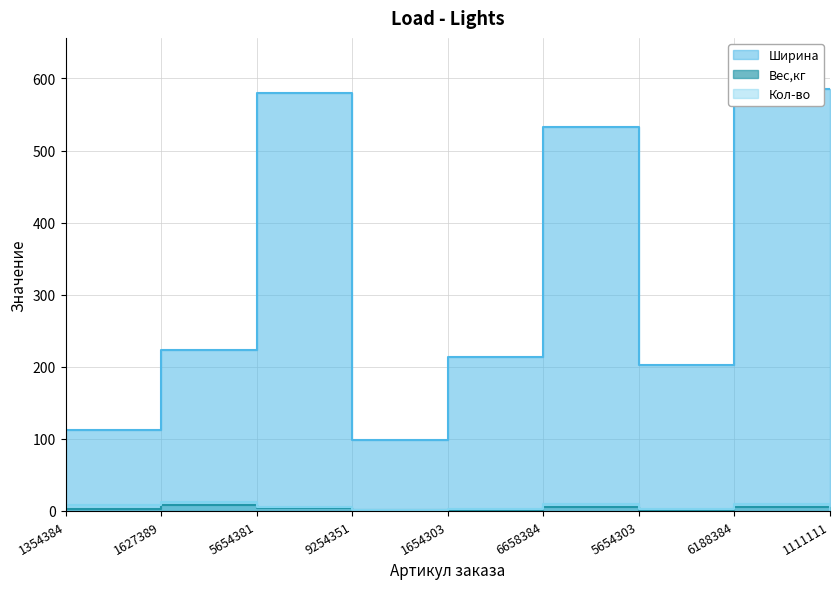

True or false: Вес,кг and Ширина cross at least once.

False